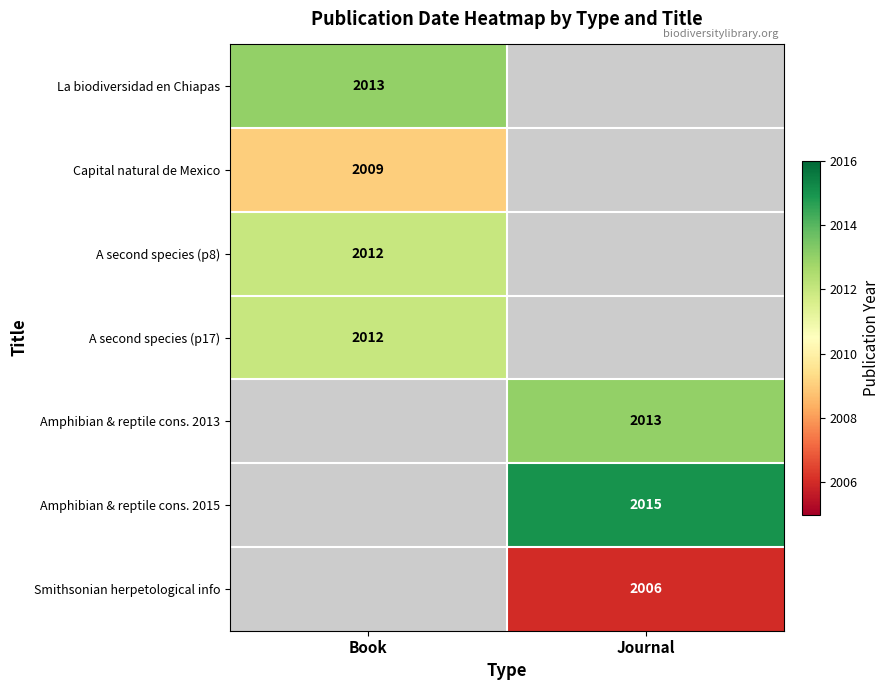

What is the difference between the highest and lowest values at Book?

4.0